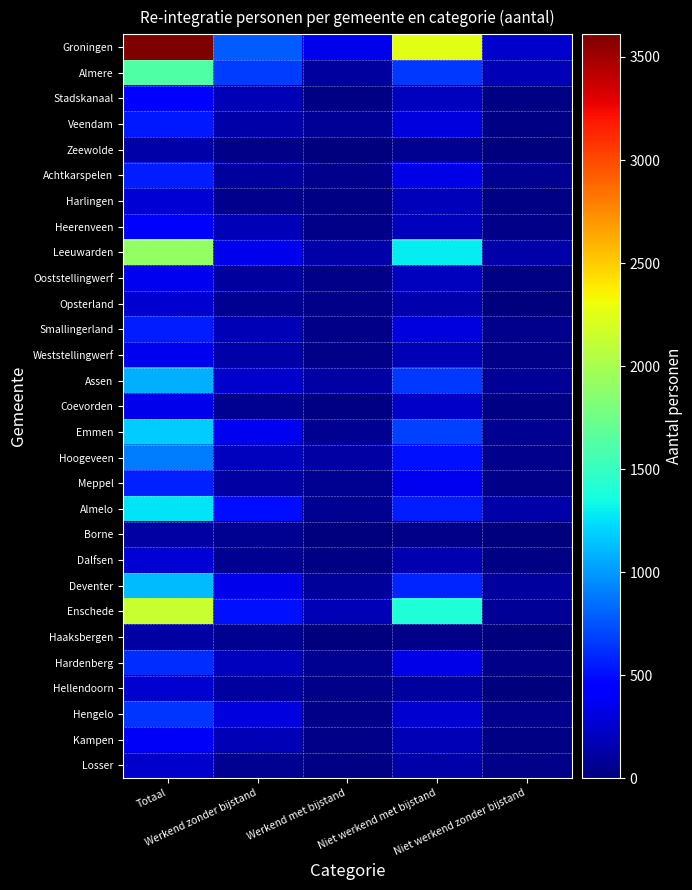

How many data points does each series have?

5